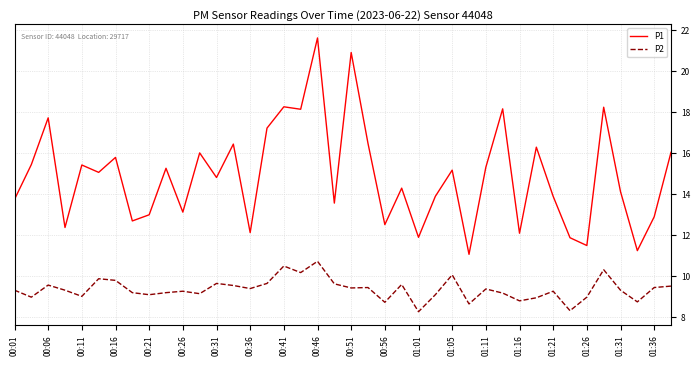

What is the minimum value shown in the chart?

8.3